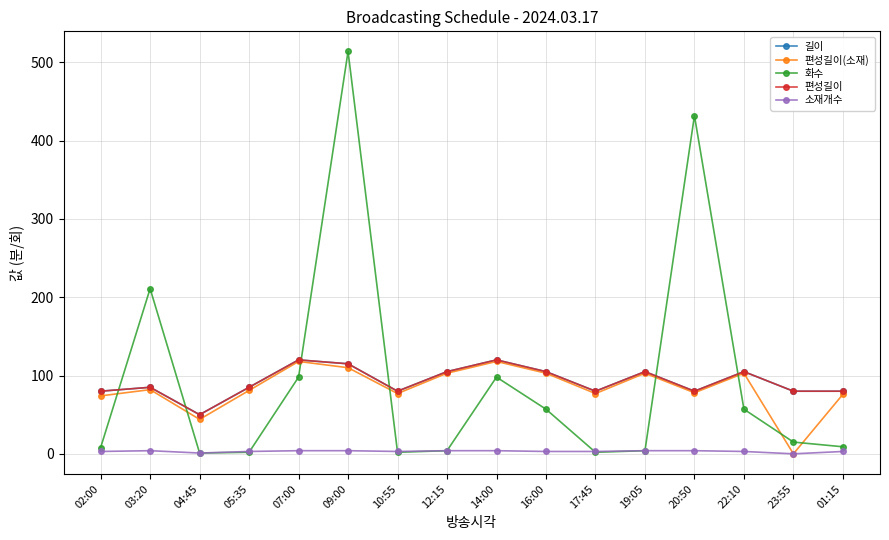

Does the chart have visible grid lines?

Yes